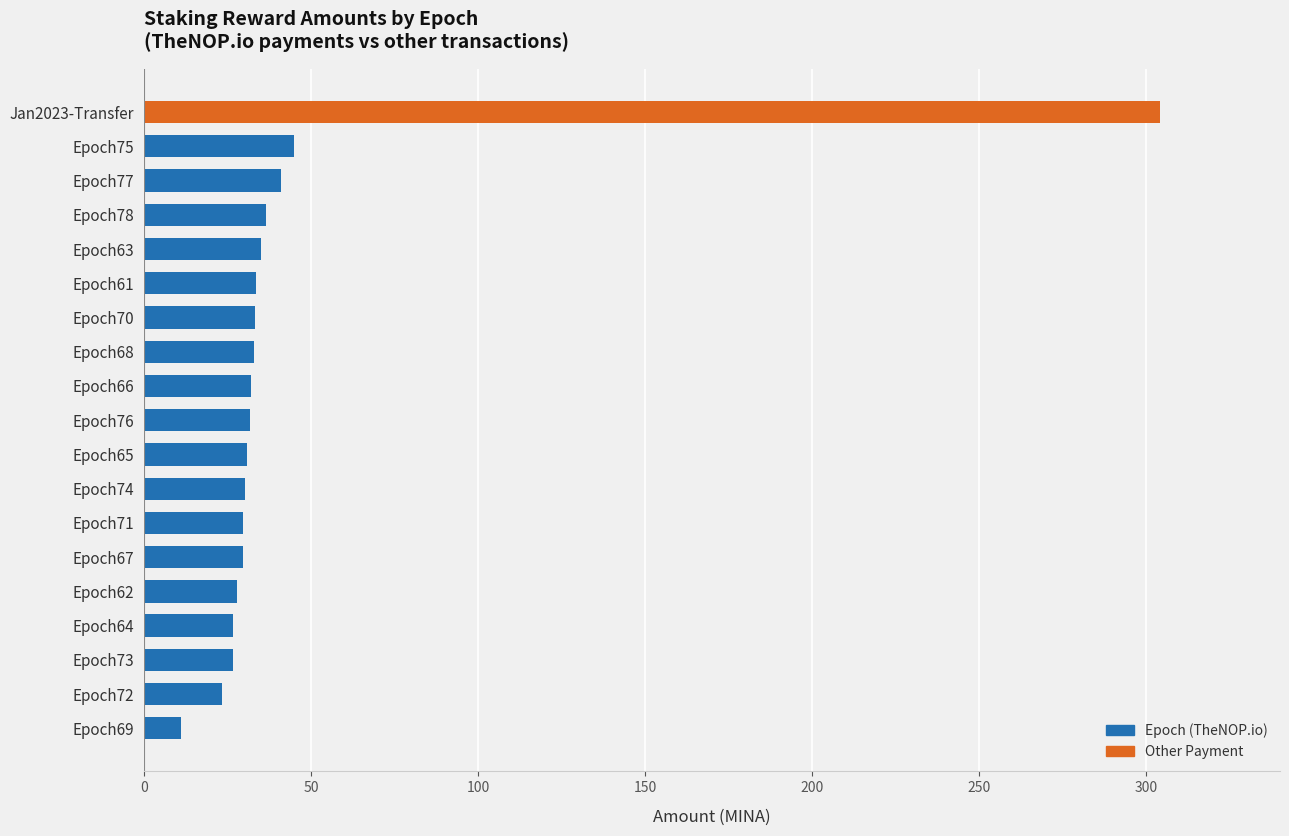

Approximately how many times larger is the value at Epoch66 compared to Epoch68?

1.0